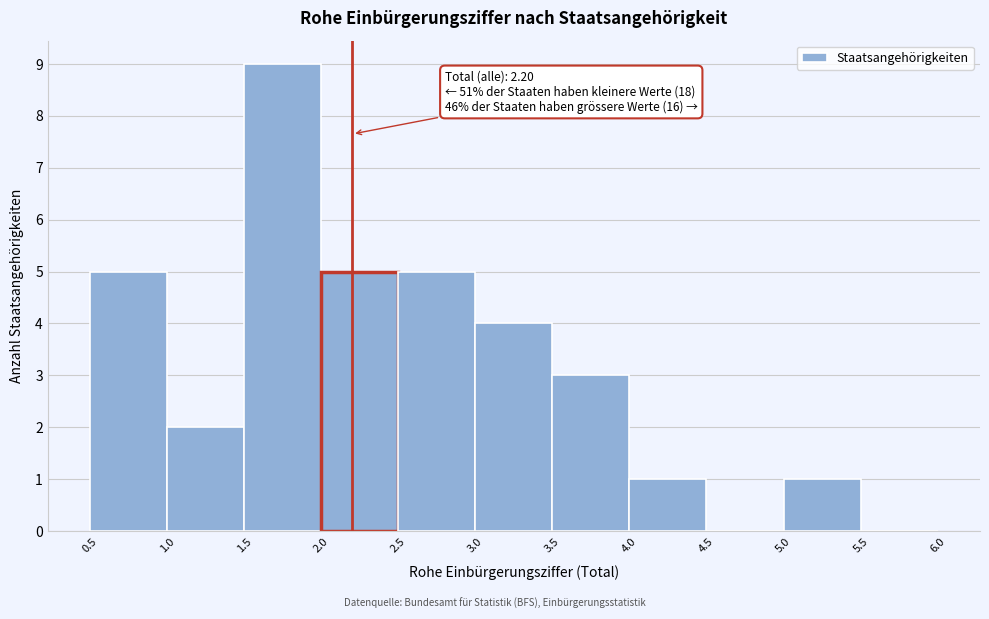

Over which range of the x-axis is the bar tallest?

1.5 to 2.0